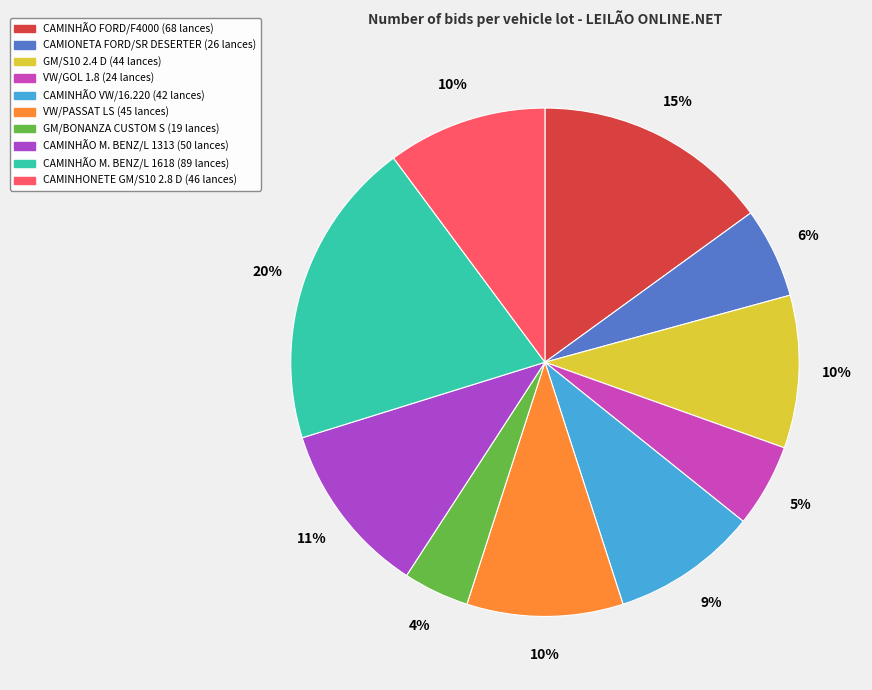

What is the smallest slice in the pie chart?

GM/BONANZA CUSTOM S